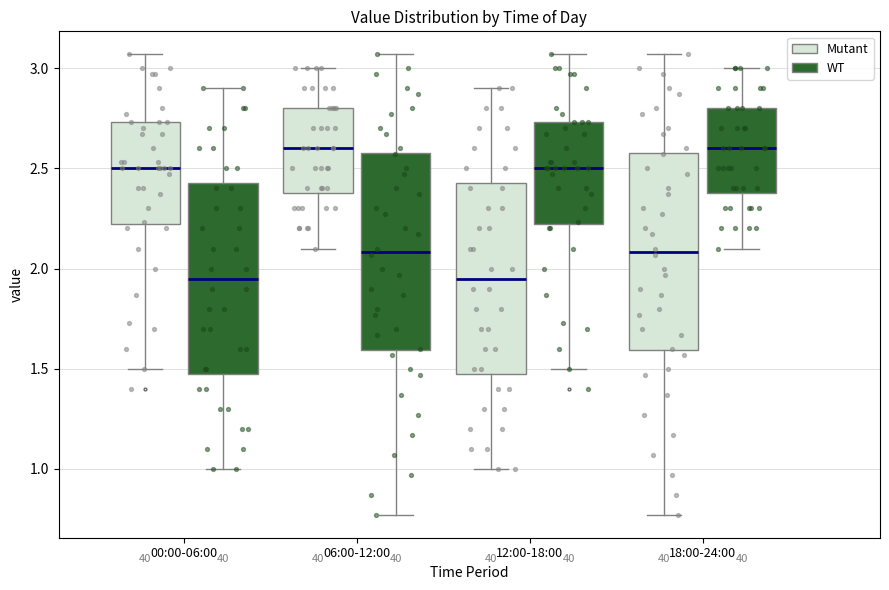

Reading left to right, transcribe this box plot: for each box, give where its median line is, the range the box spans, and where its two whiskers end, as read against the y-axis. The values are not printed on the chart, so give them approximately, as read against the axis.

00:00-06:00 (Mutant): median 2.50, box 2.20 to 2.75, whiskers 1.50 to 3.05
00:00-06:00 (WT): median 1.95, box 1.50 to 2.45, whiskers 1.00 to 2.90
06:00-12:00 (Mutant): median 2.60, box 2.40 to 2.80, whiskers 2.10 to 3.00
06:00-12:00 (WT): median 2.10, box 1.60 to 2.60, whiskers 0.75 to 3.05
12:00-18:00 (Mutant): median 1.95, box 1.50 to 2.45, whiskers 1.00 to 2.90
12:00-18:00 (WT): median 2.50, box 2.20 to 2.75, whiskers 1.50 to 3.05
18:00-24:00 (Mutant): median 2.10, box 1.60 to 2.60, whiskers 0.75 to 3.05
18:00-24:00 (WT): median 2.60, box 2.40 to 2.80, whiskers 2.10 to 3.00